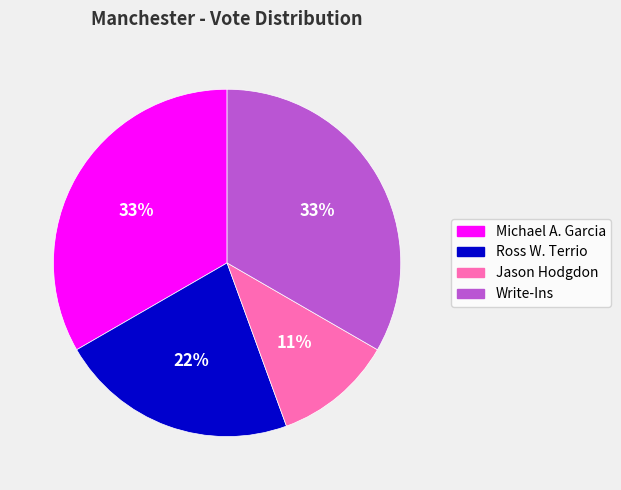

Which category has the smallest portion of the pie?

Jason Hodgdon